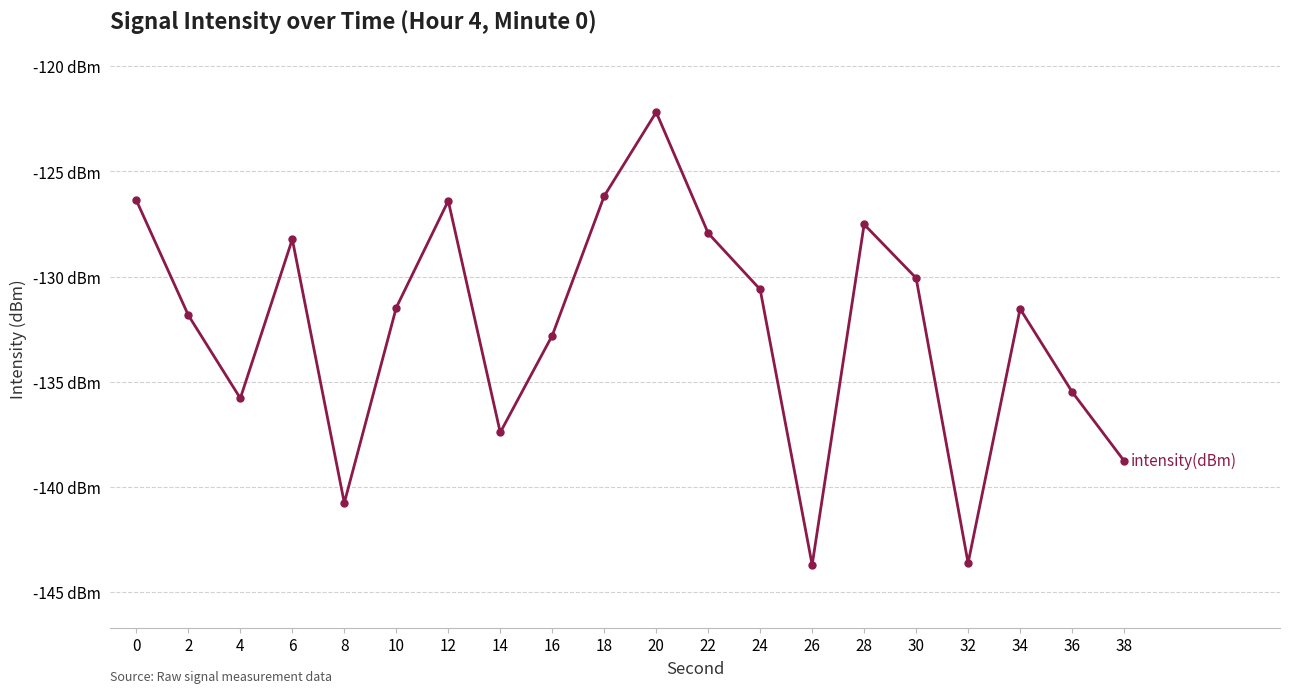

What is the sum of the values at 34 and 22?

-259.5